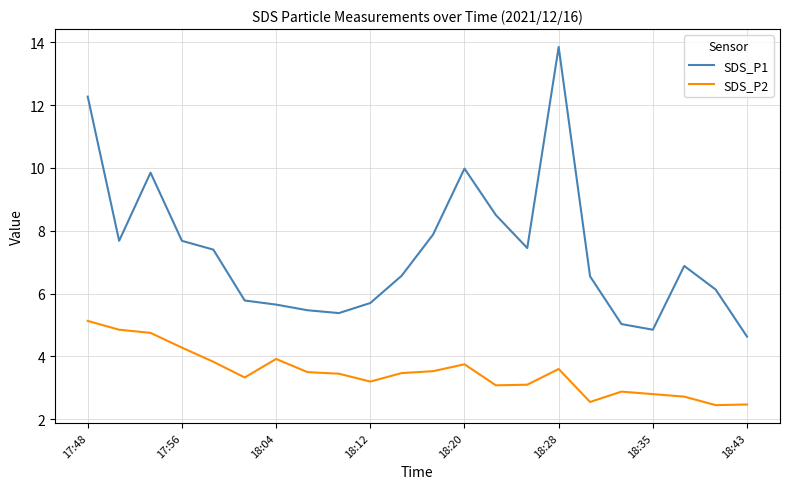

What is the lowest value of the SDS_P1 series?

4.6